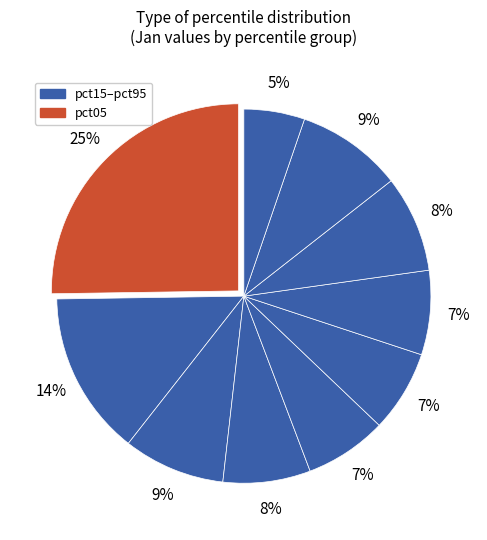

Which category has the biggest portion of the pie?

pct05